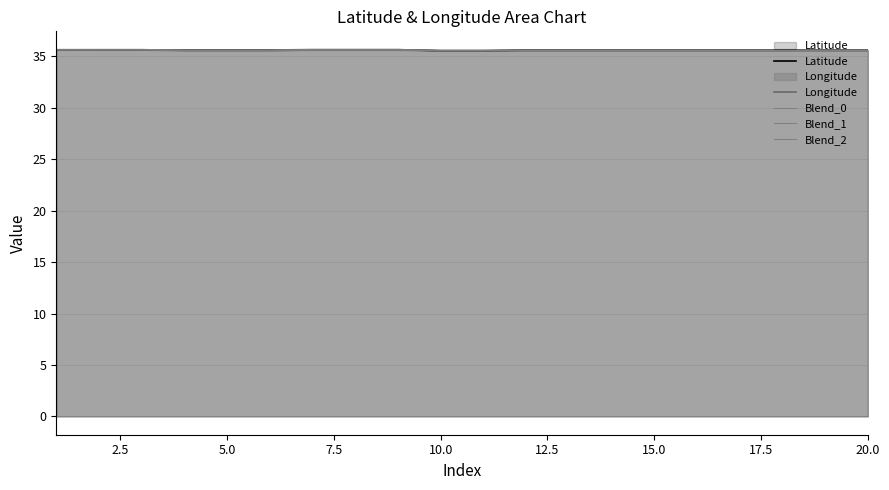

What is the value of the Longitude point at the 2nd from the left?

35.7